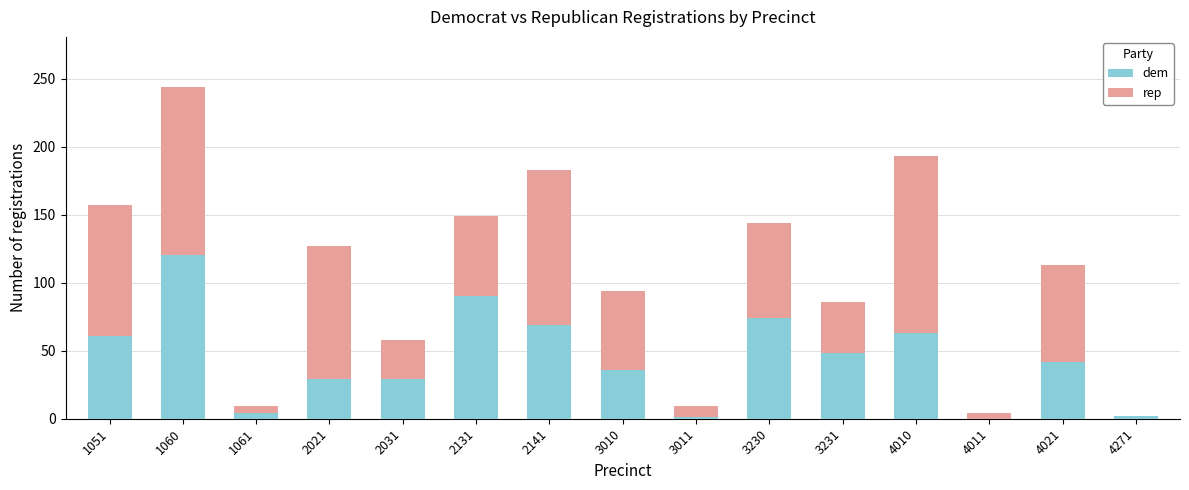

At which category is the sum across all series the highest?

1060